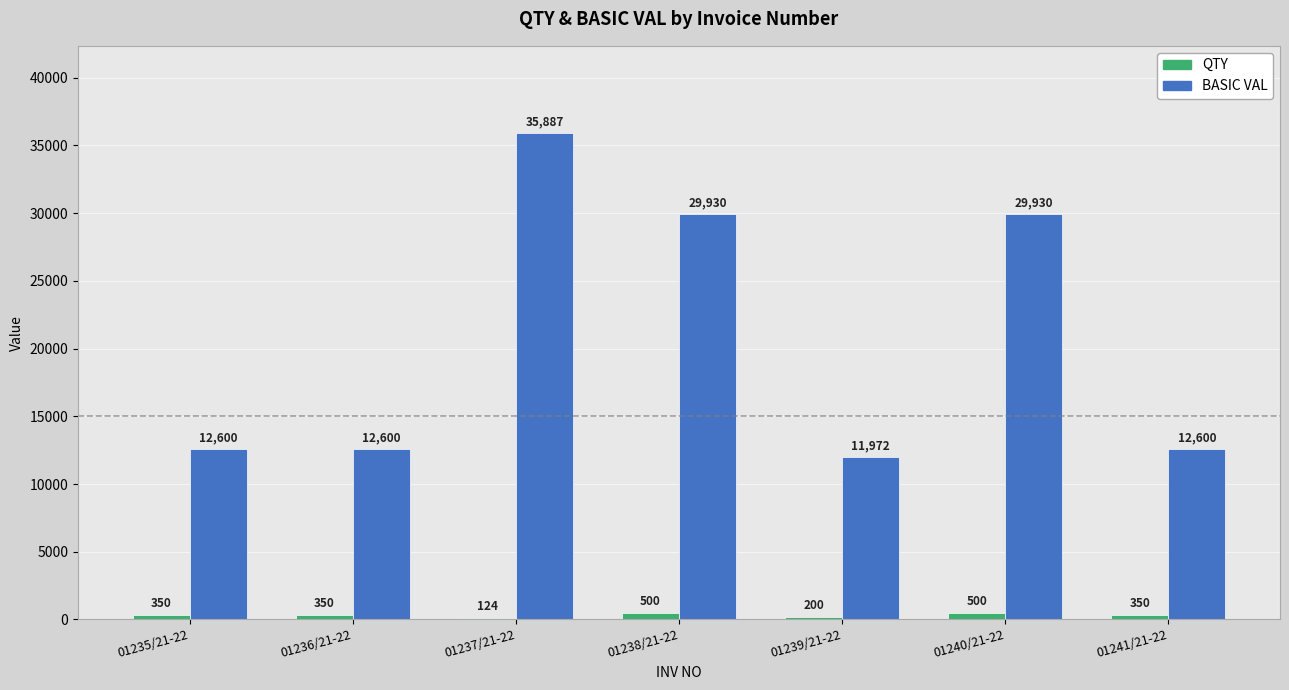

Is it true that BASIC VAL equals 11972.0 at 01239/21-22?

True